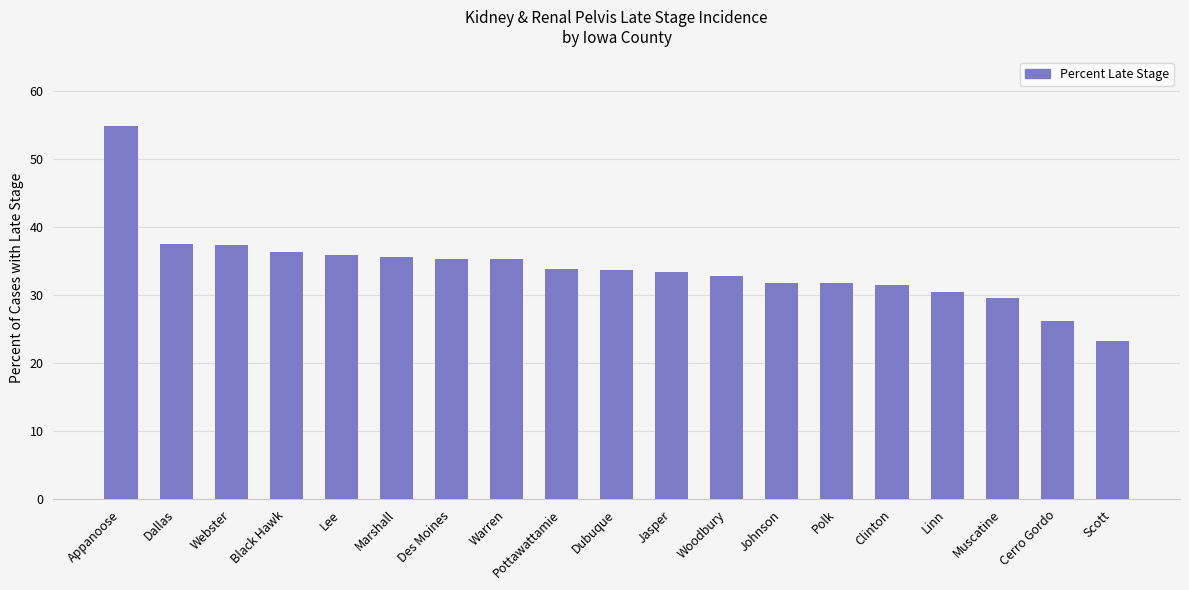

What is the greatest value displayed?

54.8